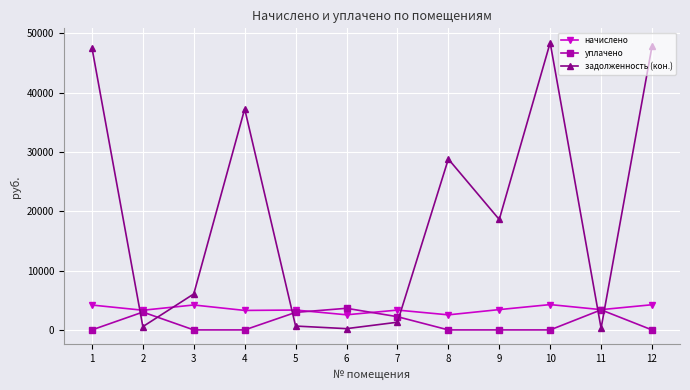

What is the average value of the начислено series?

3509.1